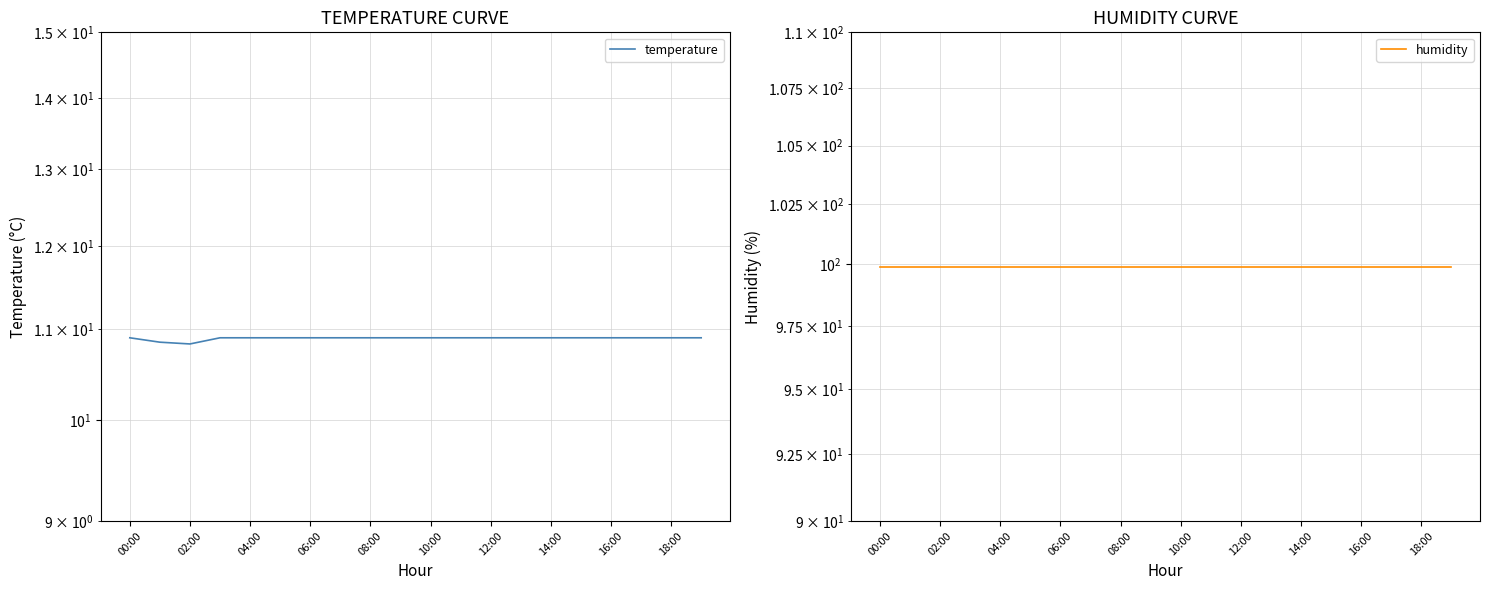

True or false: temperature and humidity cross at least once.

False